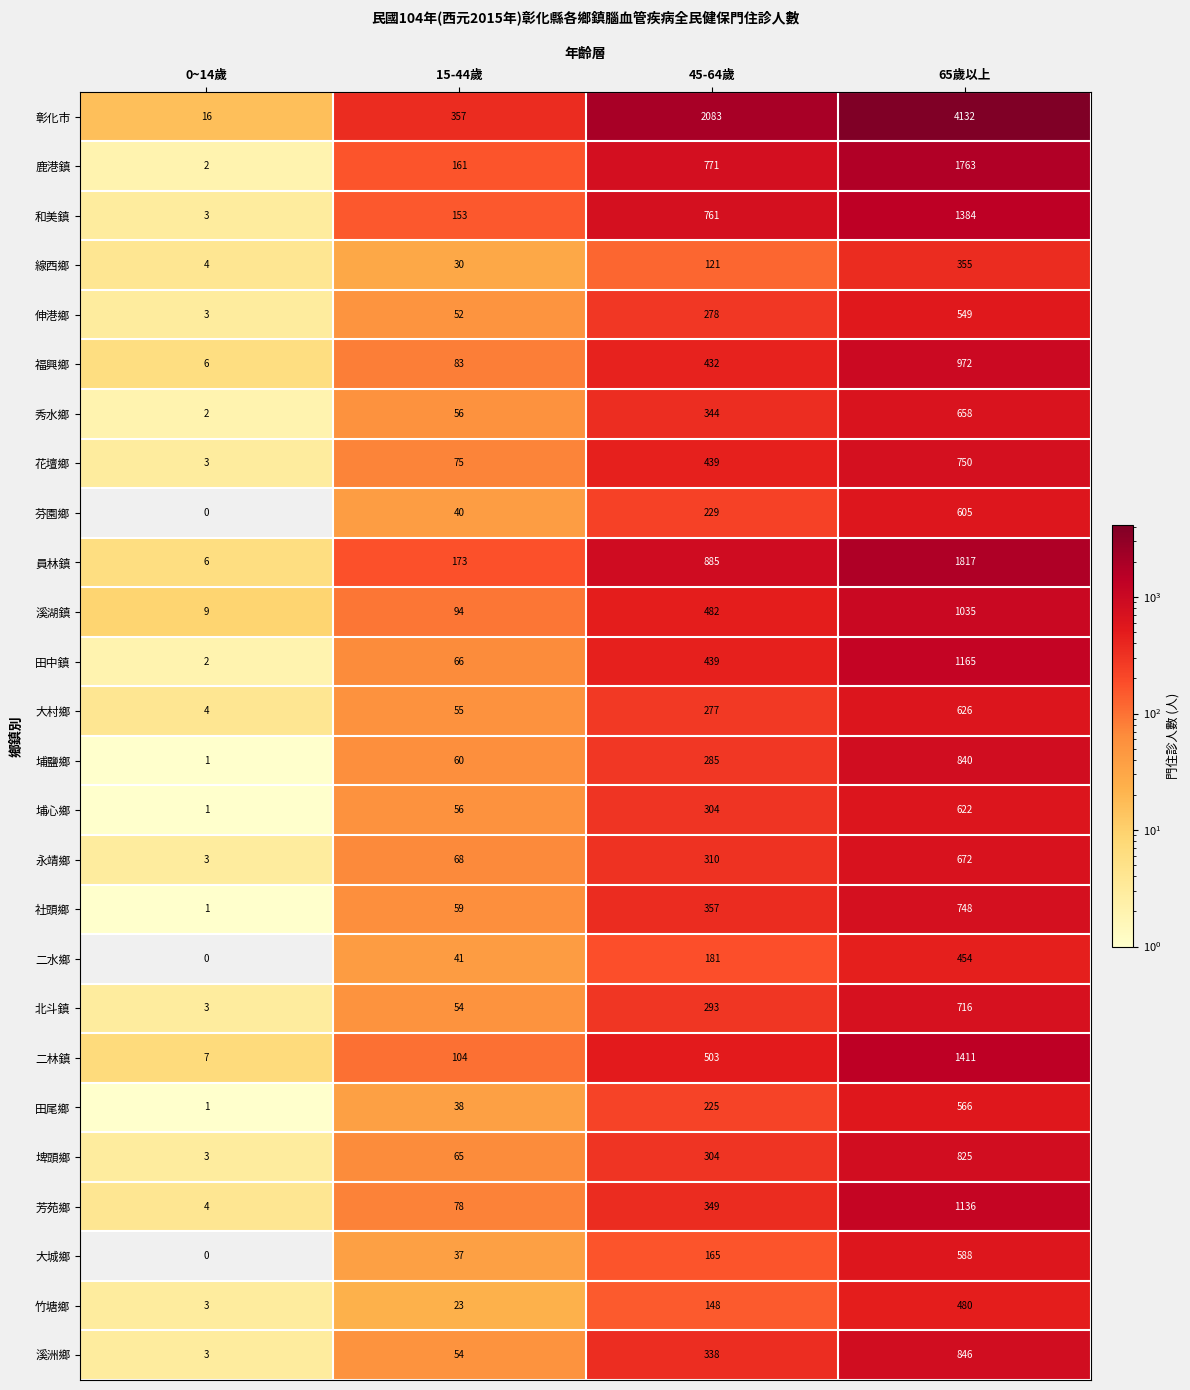

At how many categories does at least one series exceed 1945?

2